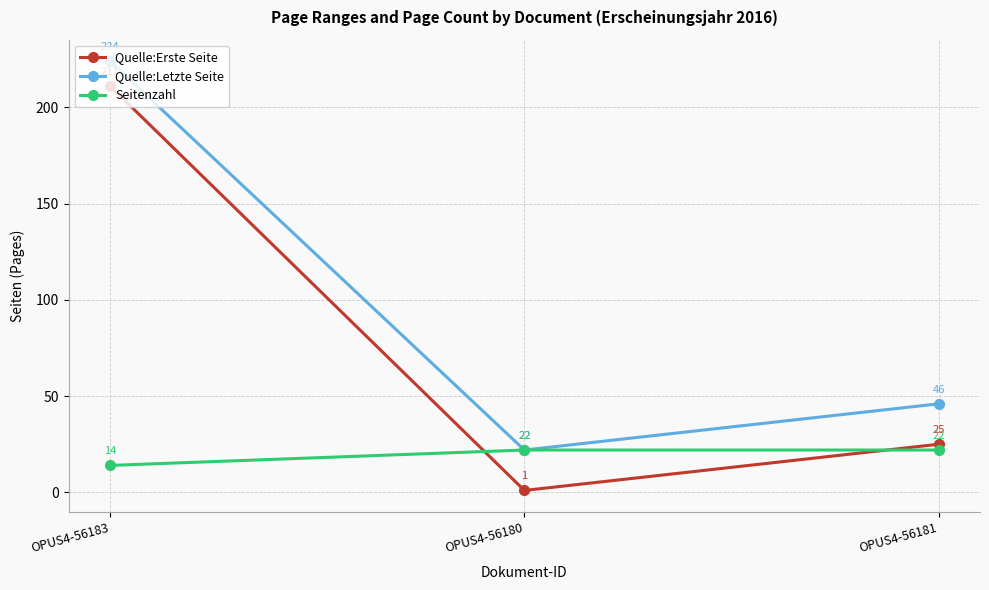

Which series has the widest spread of values?

Quelle:Erste Seite